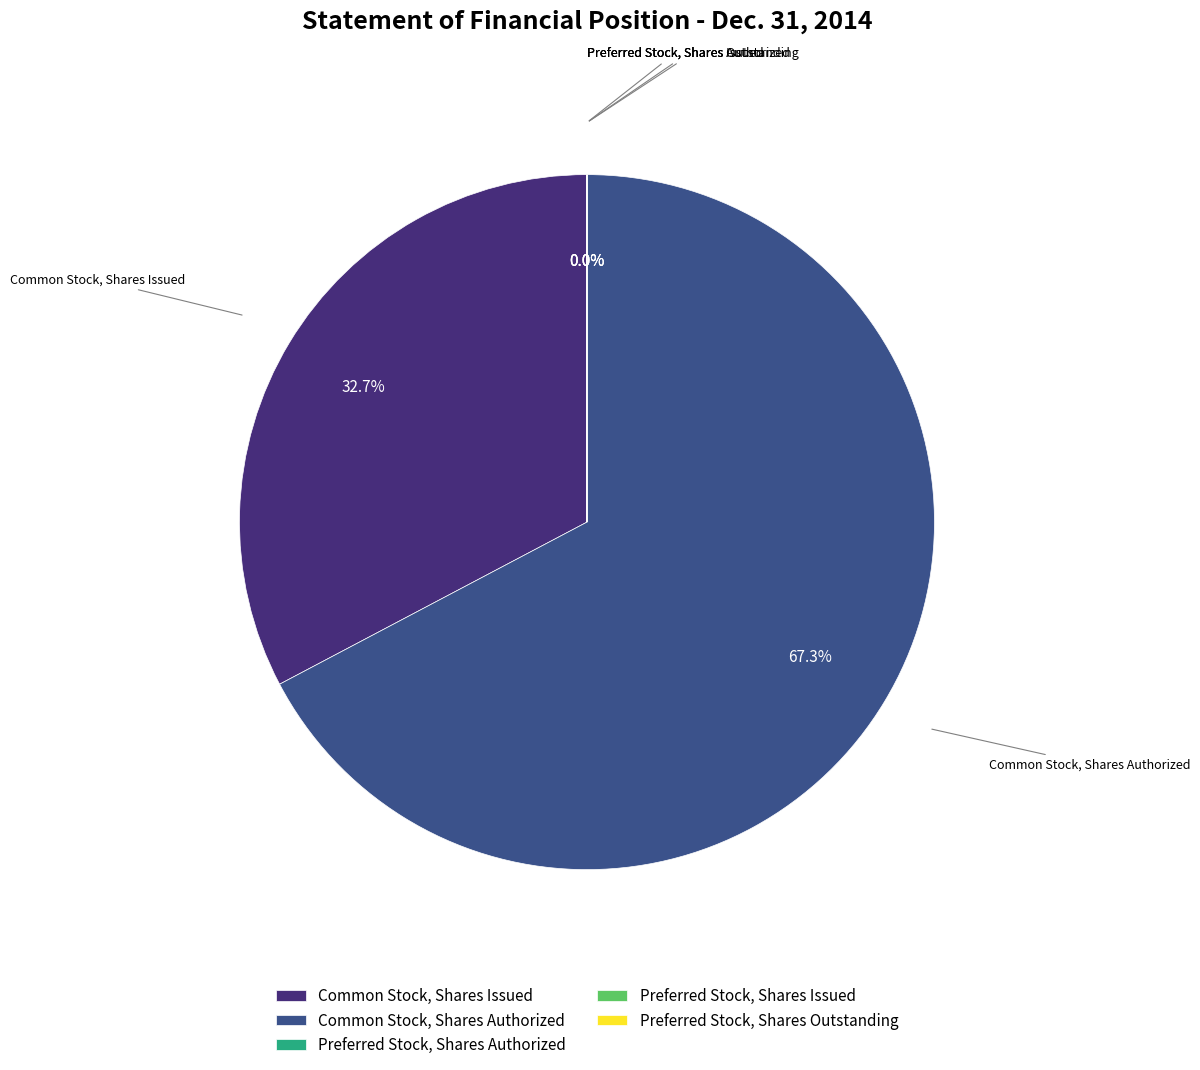

Which slice represents more than half of the pie?

Common Stock, Shares Authorized